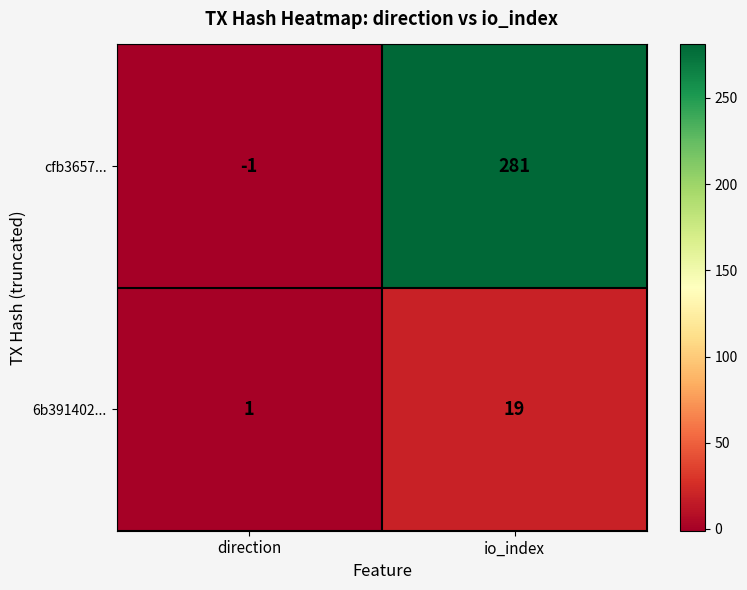

List the series in order of their overall mean, highest first.

cfb3657..., 6b391402...